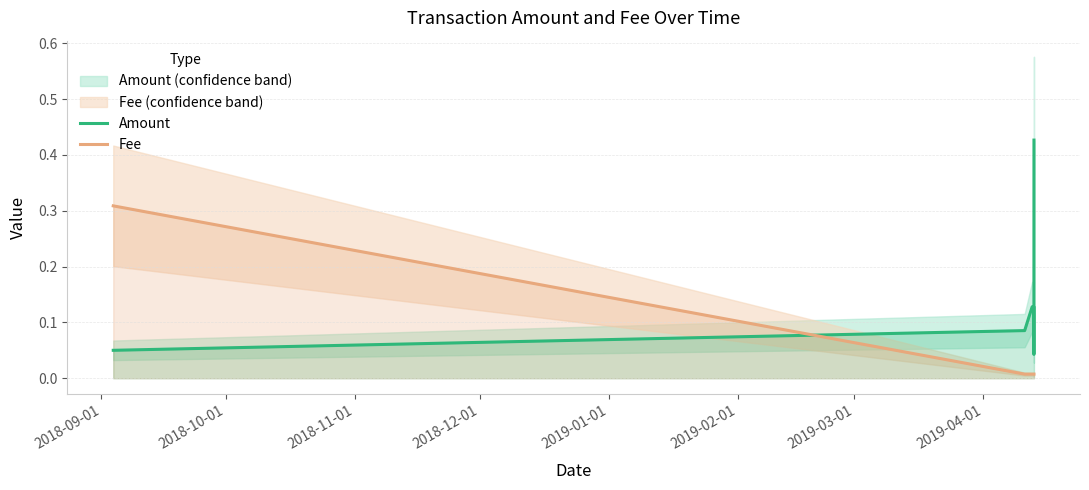

How many times do Fee and Amount cross each other?

1